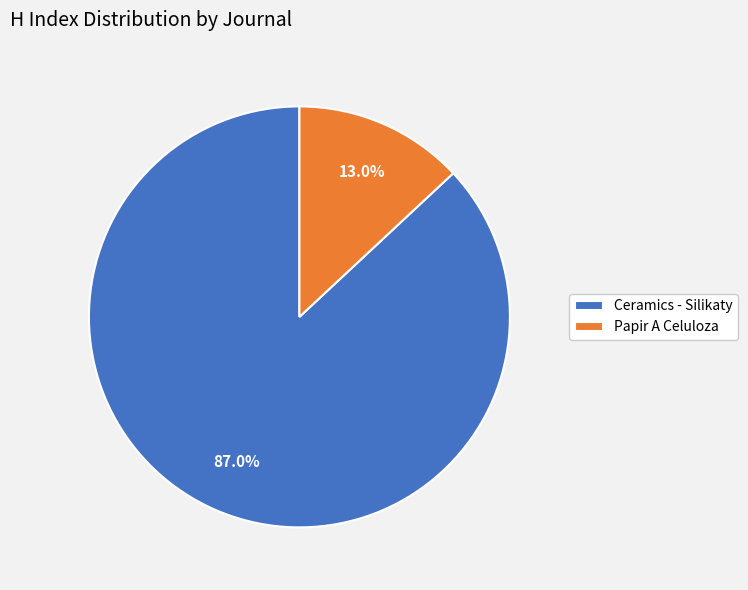

To the nearest percent, what percentage of the pie is Ceramics - Silikaty?

87%